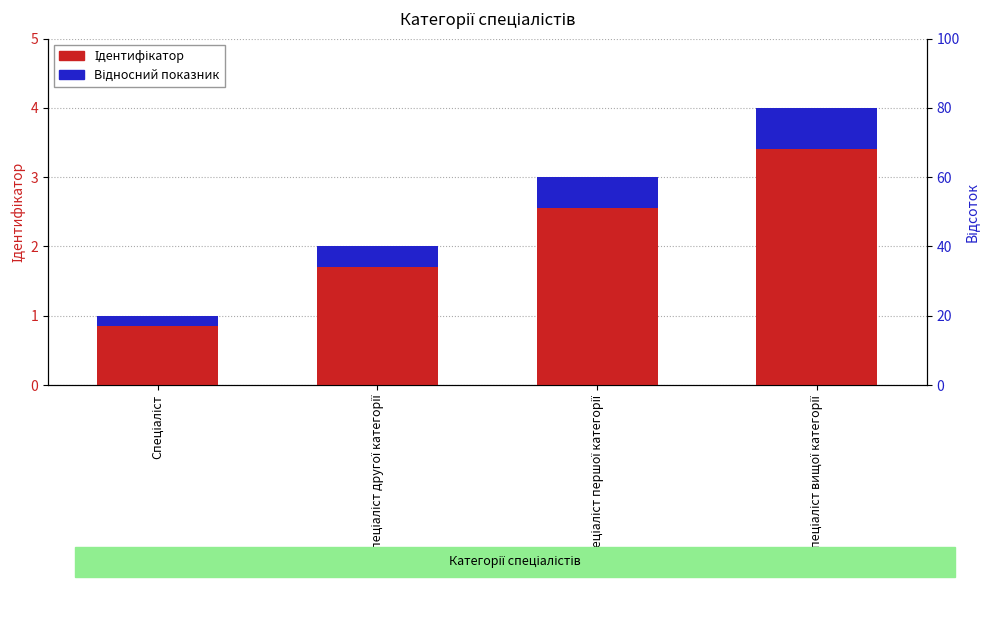

How many distinct data groups are displayed?

2